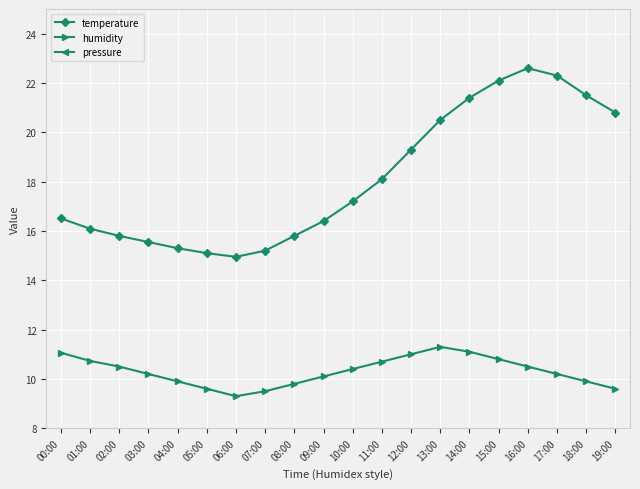

List the series in order of their overall mean, highest first.

temperature, humidity, pressure